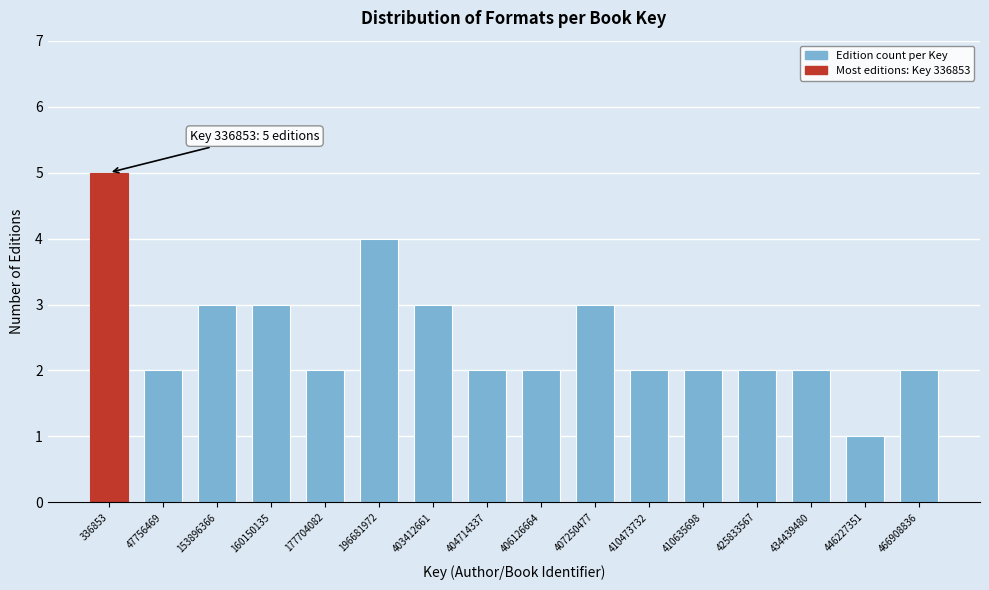

Reading right to left, extract all data points from this chart.

2	1	2	2	2	2	3	2	2	3	4	2	3	3	2	5